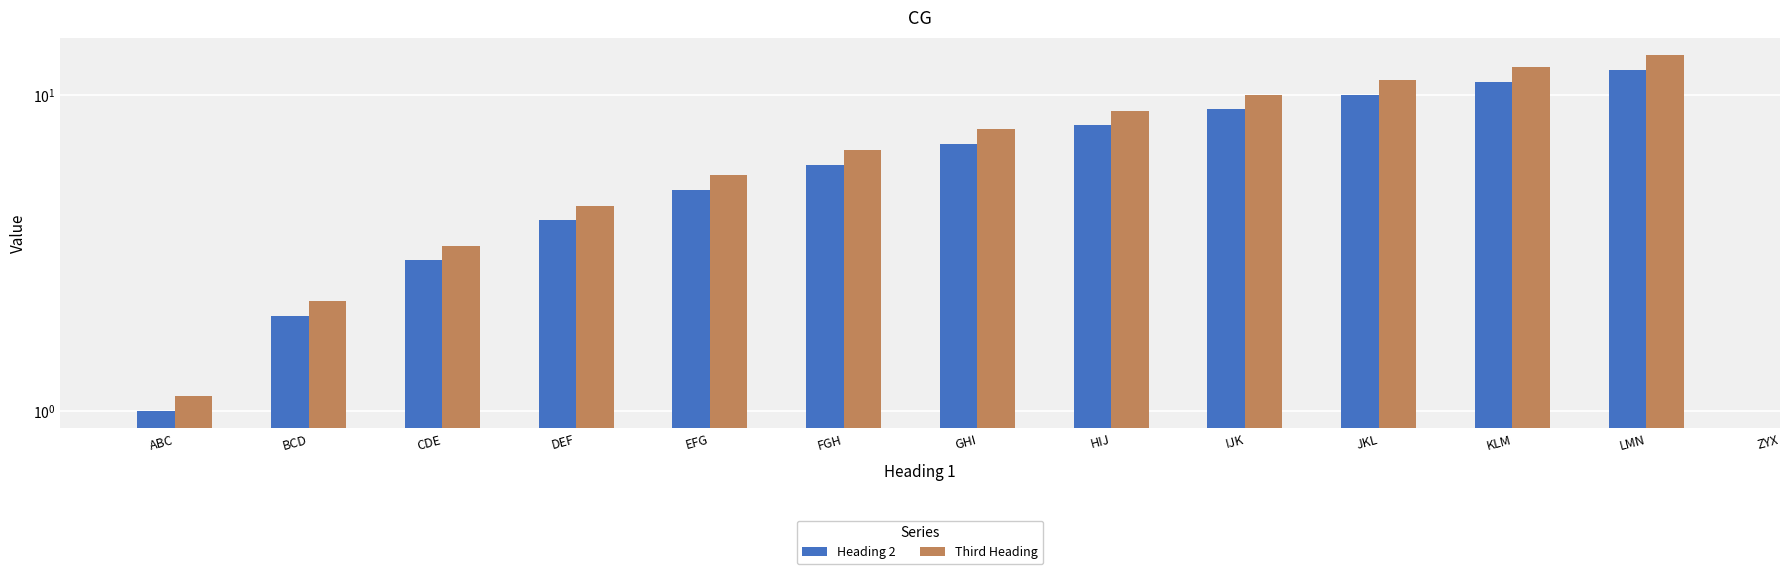

How many bars are there in each group?

2